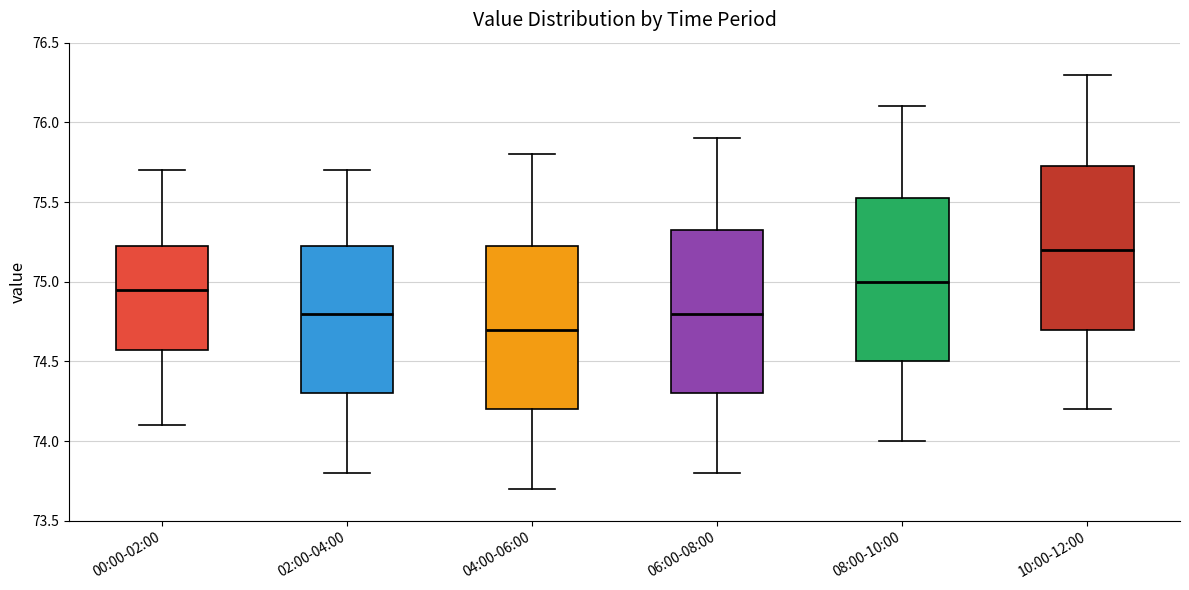

Reading left to right, transcribe this box plot: for each box, give where its median line is, the range the box spans, and where its two whiskers end, as read against the y-axis. The values are not printed on the chart, so give them approximately, as read against the axis.

00:00-02:00: median 74.95, box 74.60 to 75.25, whiskers 74.10 to 75.70
02:00-04:00: median 74.80, box 74.30 to 75.25, whiskers 73.80 to 75.70
04:00-06:00: median 74.70, box 74.20 to 75.25, whiskers 73.70 to 75.80
06:00-08:00: median 74.80, box 74.30 to 75.35, whiskers 73.80 to 75.90
08:00-10:00: median 75.00, box 74.50 to 75.55, whiskers 74.00 to 76.10
10:00-12:00: median 75.20, box 74.70 to 75.75, whiskers 74.20 to 76.30